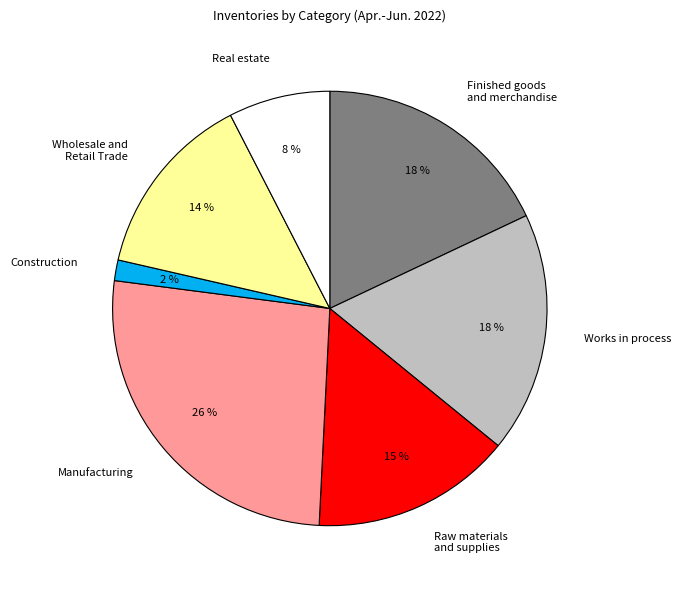

Combined, do Finished goods and merchandise and Real estate account for over 50%?

No